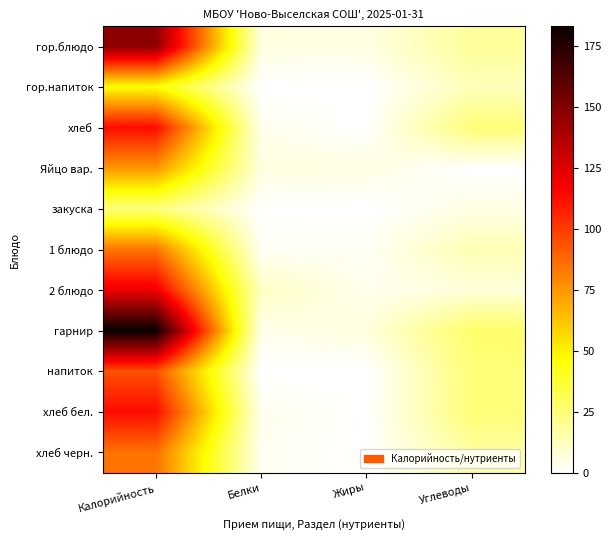

Between Калорийность and Жиры, which series saw the biggest shift?

гарнир